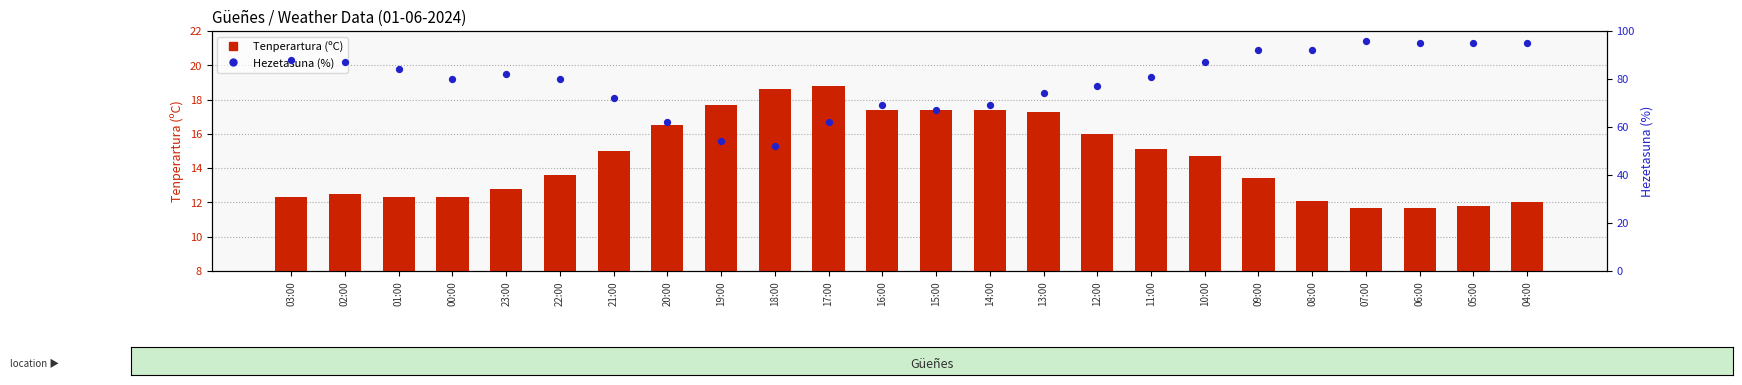

At which category is the sum across all series the highest?

07:00